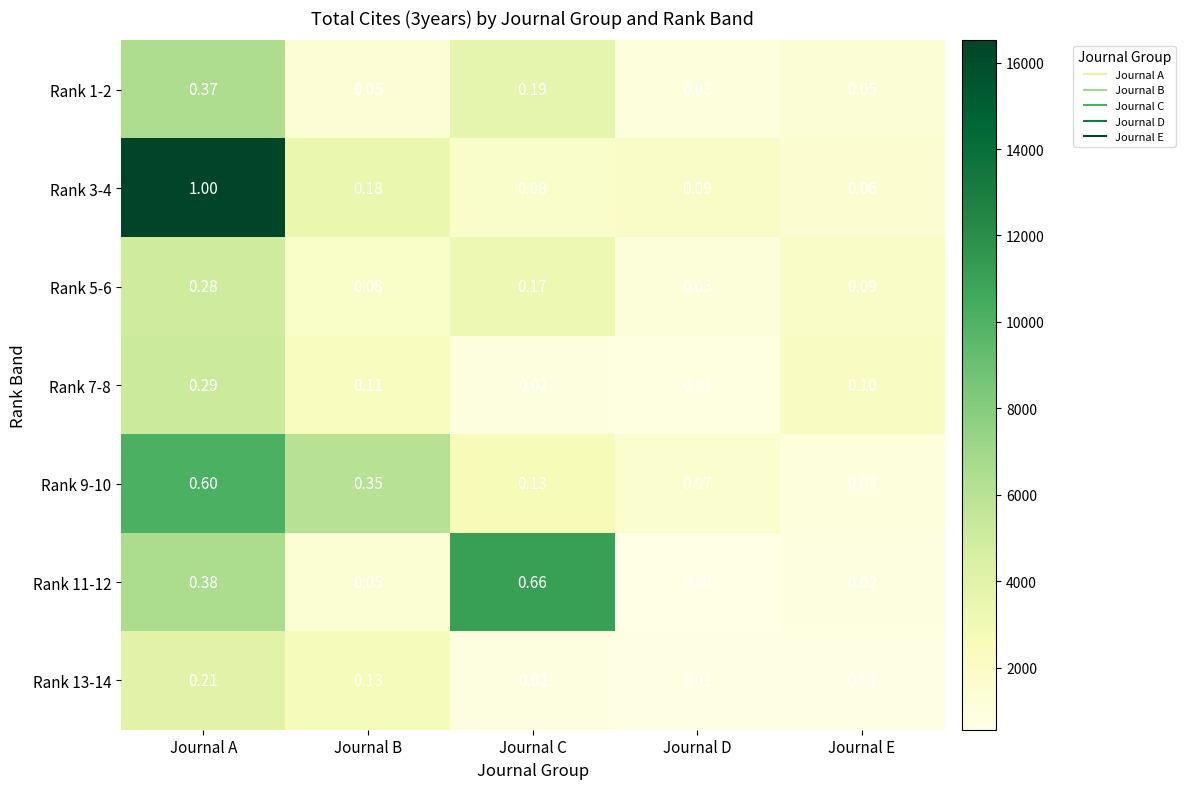

At which category is the sum across all series the highest?

Journal A